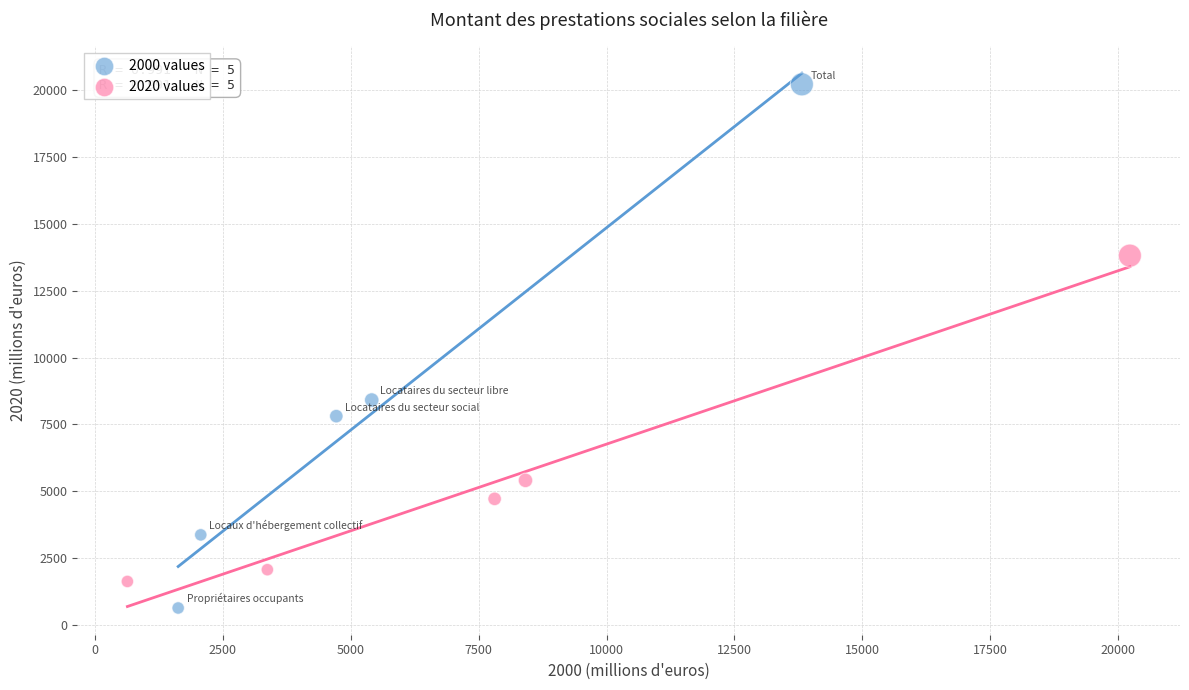

Which series has the widest spread of Y values?

2000 values